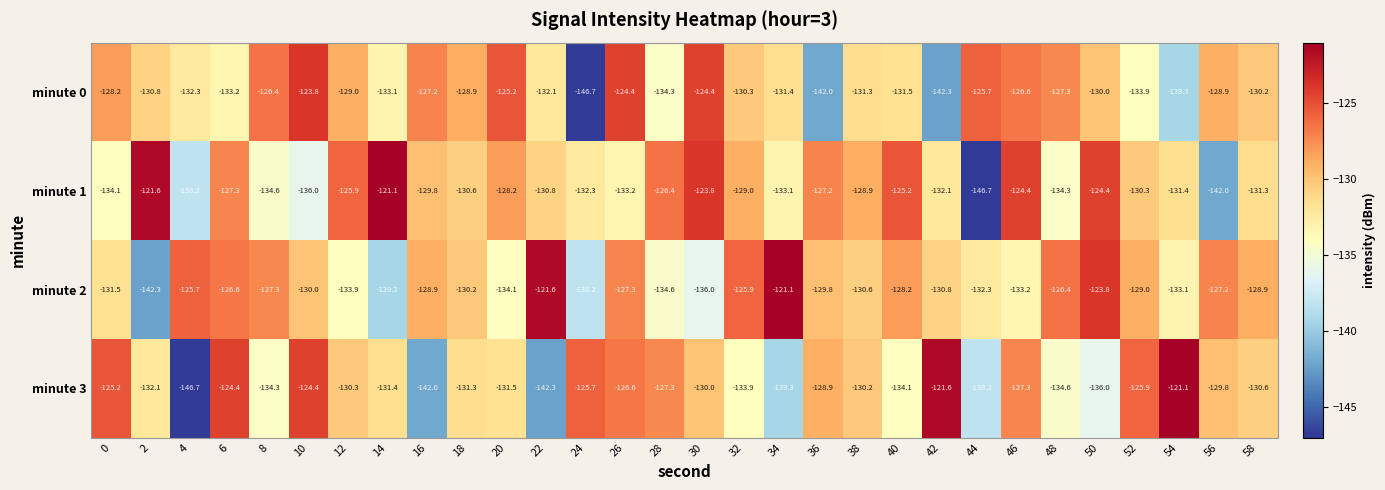

What is the total value across all series at 58?

-521.0